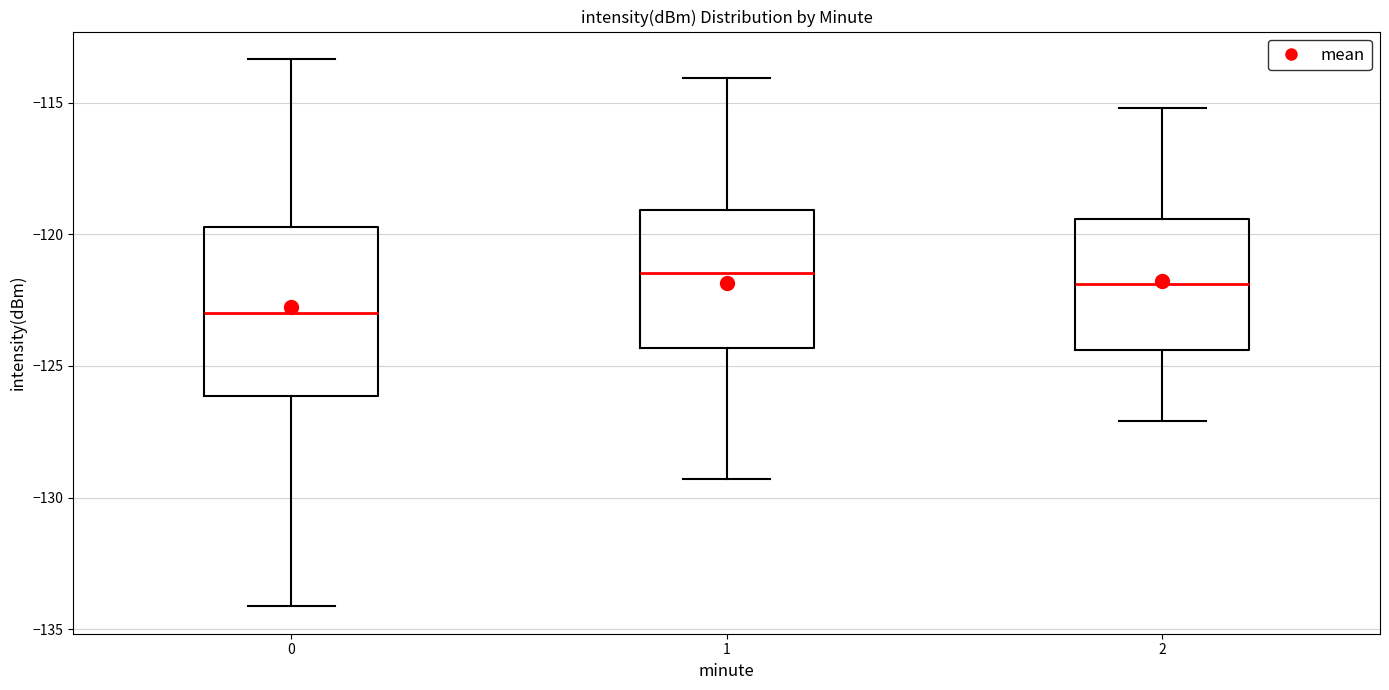

Where does the median line of the box at x = 1 sit on the y-axis? The values are not printed on the chart, so give them approximately, as read against the axis.

-121.5